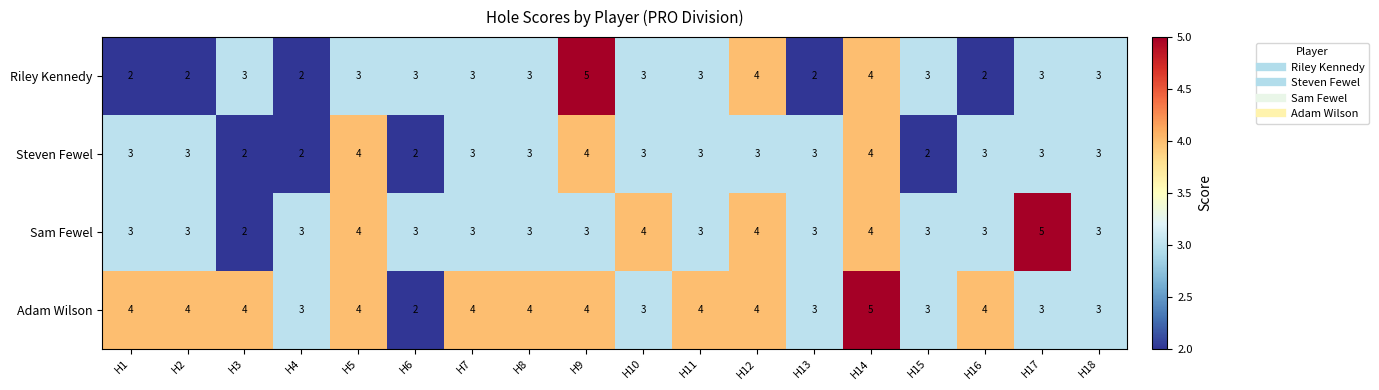

Between H12 and H13, which series saw the biggest shift?

Riley Kennedy